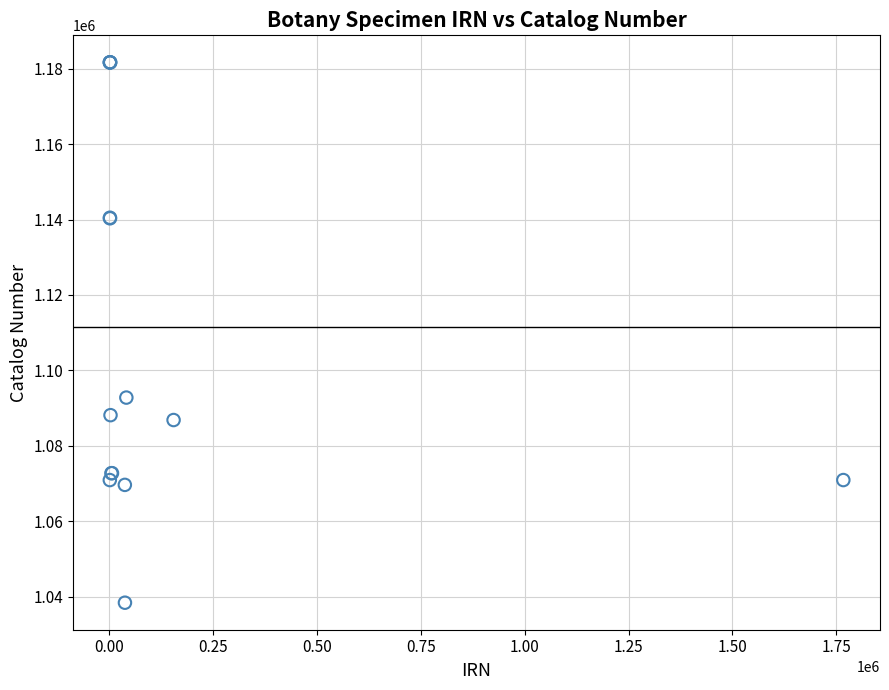

What Y value in the scatter plot is closest to 1110027?

1092771